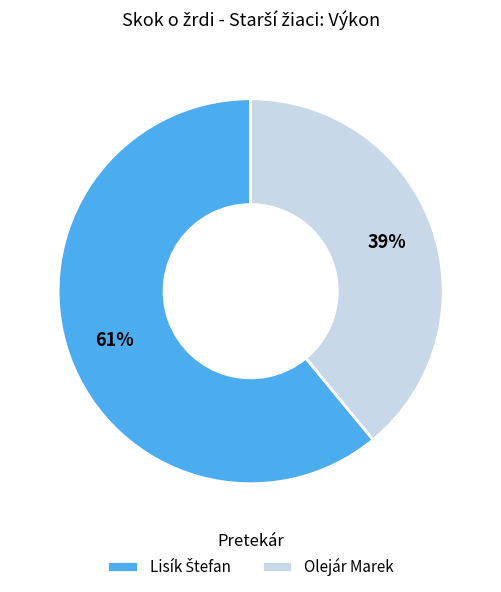

To the nearest percent, what is the average slice percentage?

50%